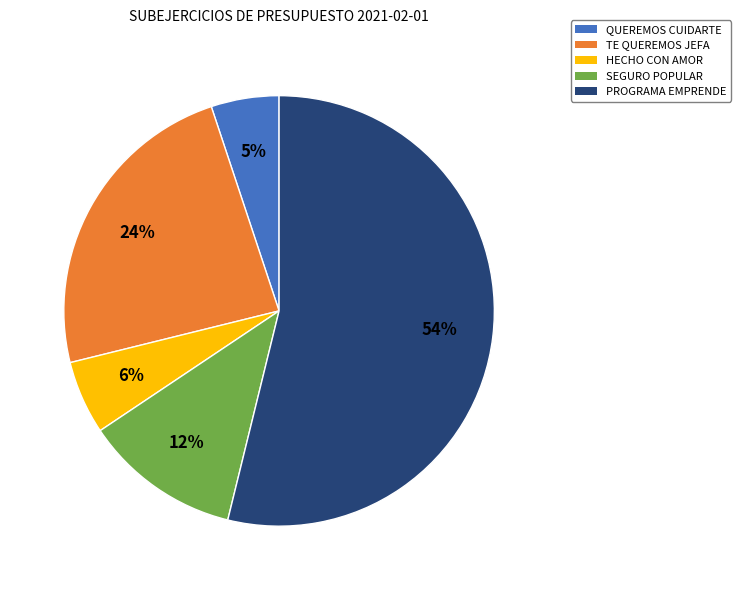

To the nearest percent, what percentage of the pie is SEGURO POPULAR?

12%